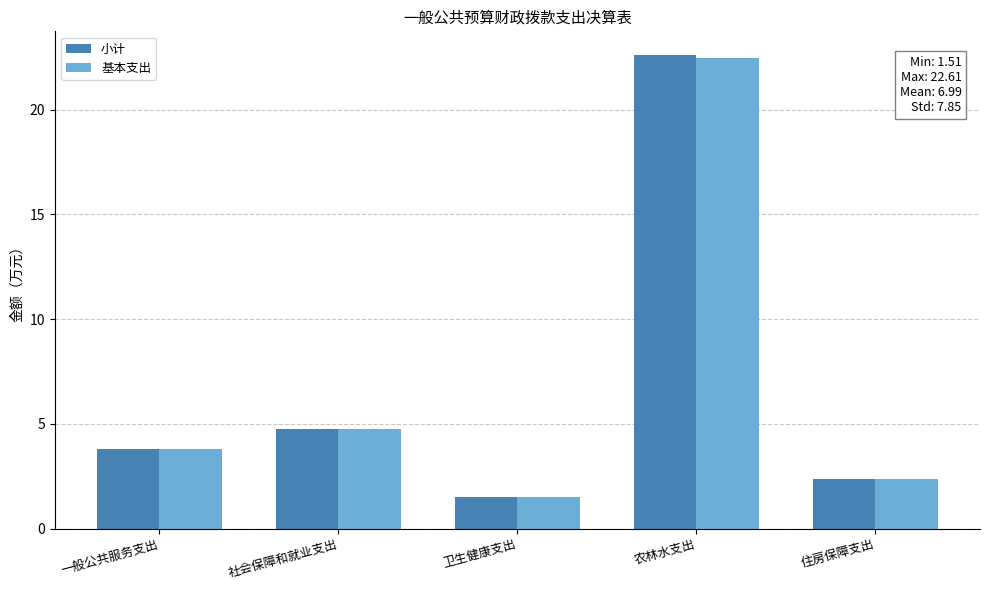

How many data points in 小计 are less than 3?

2